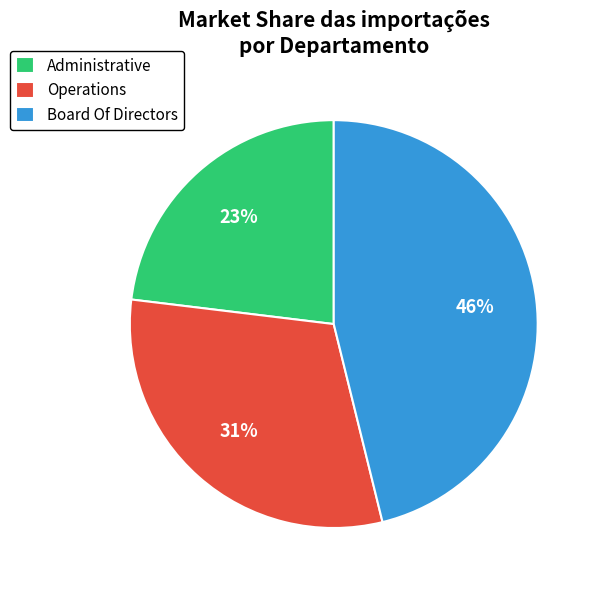

Does Board Of Directors account for over 50% of the chart?

No